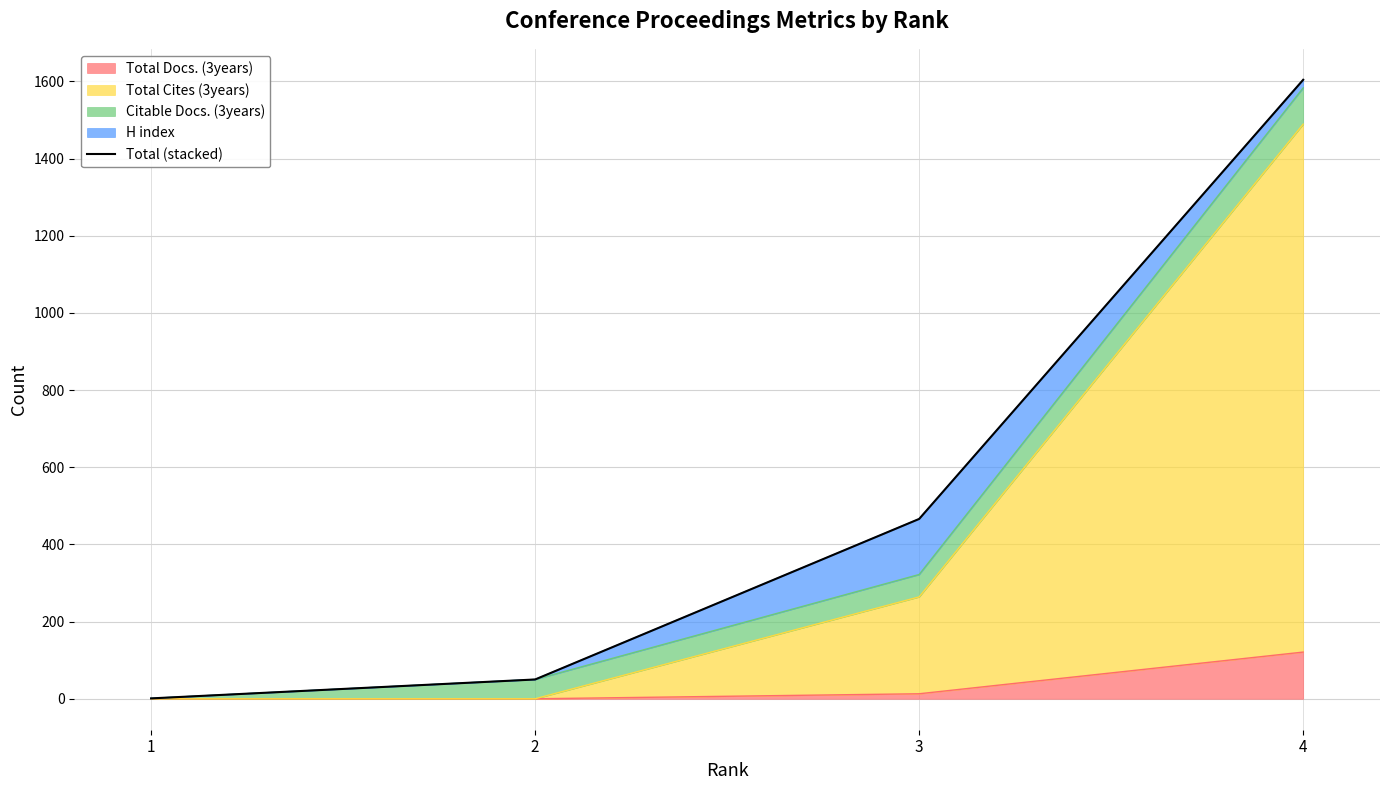

Reading right to left, extract all data points from this chart.

1604	466	50	1